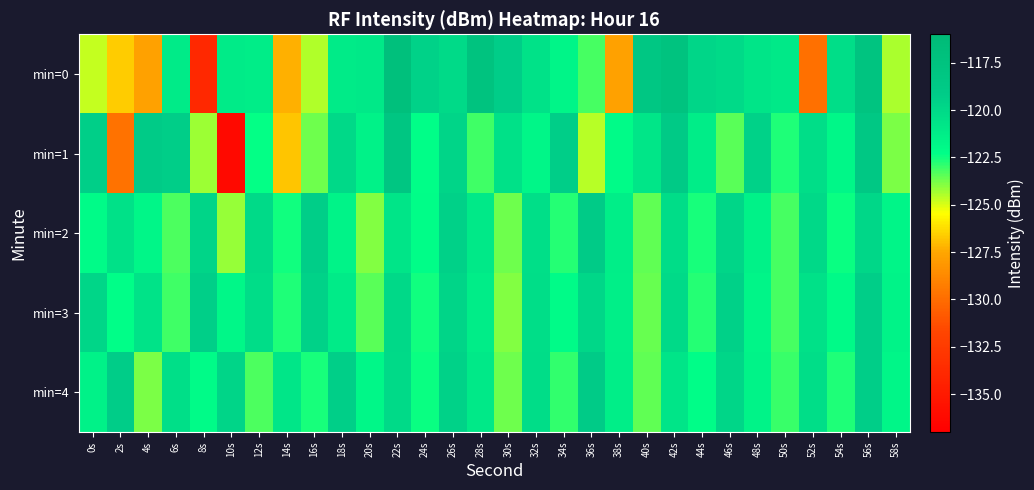

What is the smallest value displayed?

-136.2